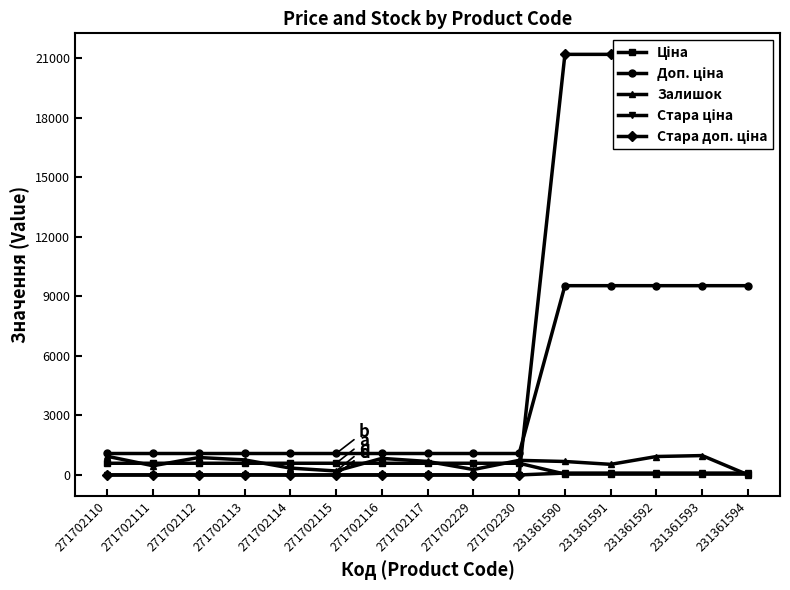

What is the sum of all Ціна values?

6111.2